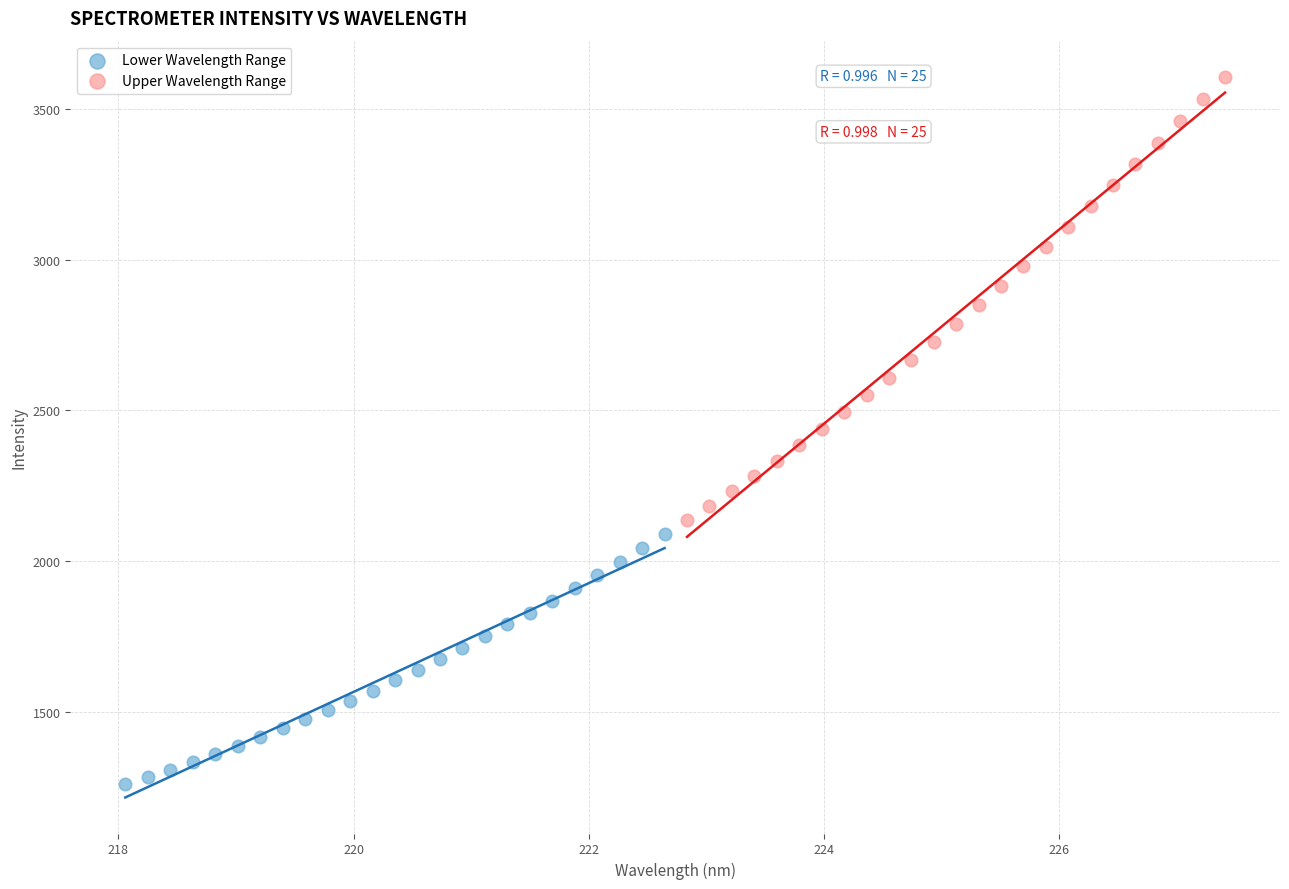

Which series has the widest spread of Y values?

Upper Wavelength Range